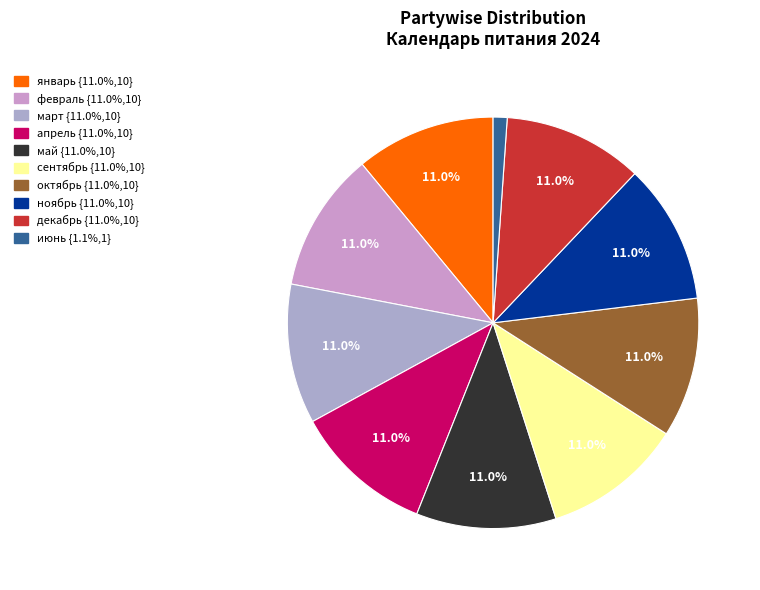

Between март and апрель, which is larger?

март